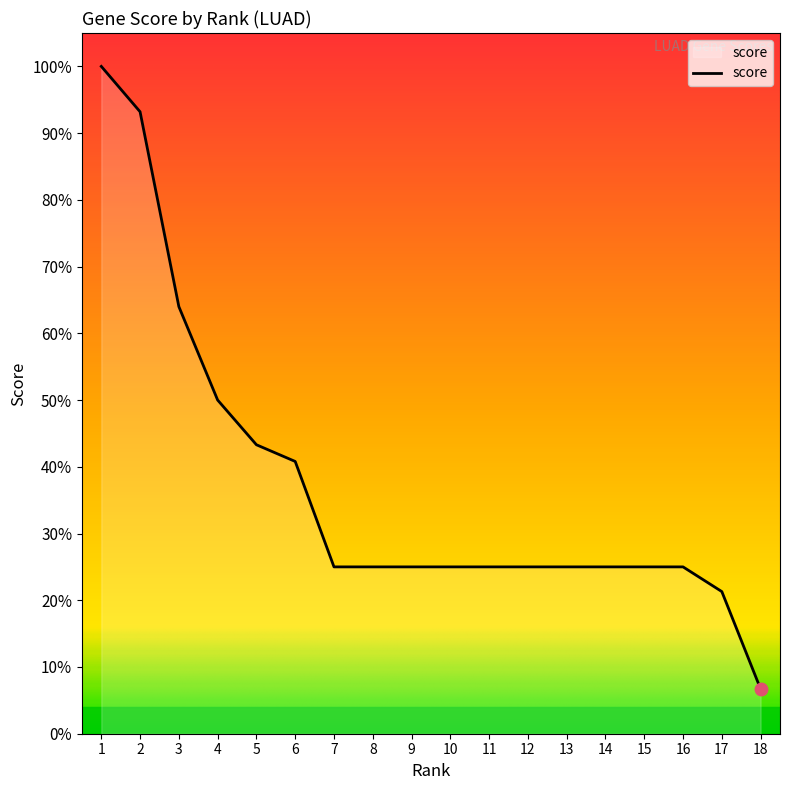

What is the sum of all values?

6.7